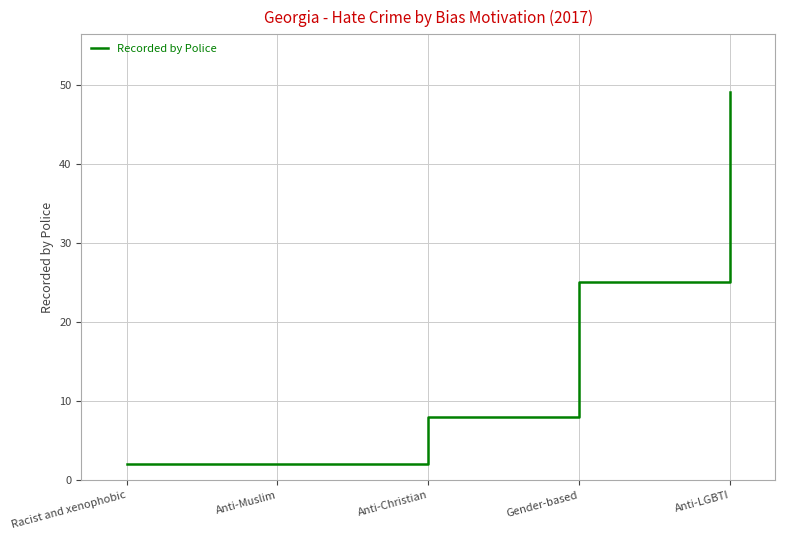

What is the smallest value displayed?

2